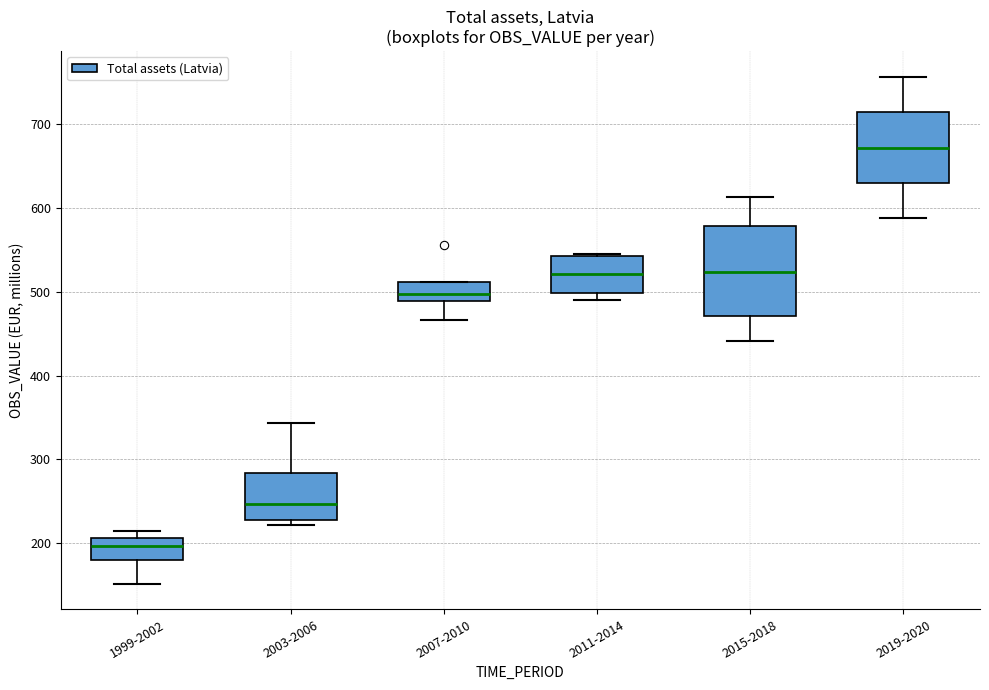

Which box is the tallest, from its lower edge to its upper edge?

2015-2018